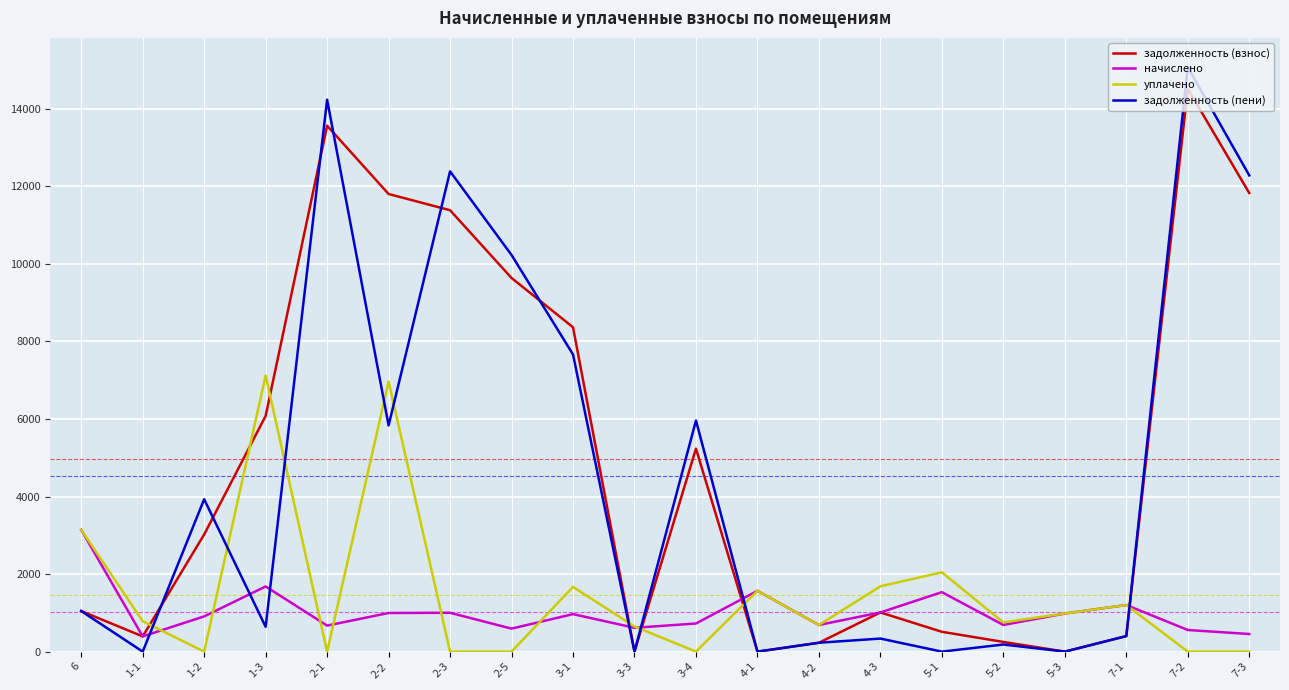

At which category does the chart reach its peak across all series?

7-2